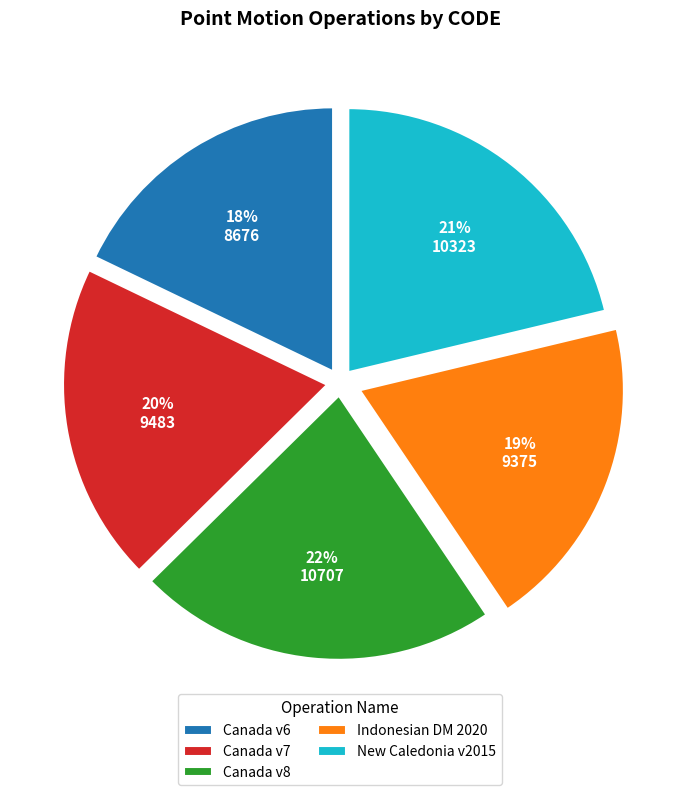

To the nearest percent, what is the difference between the largest and smallest slice percentages?

4%